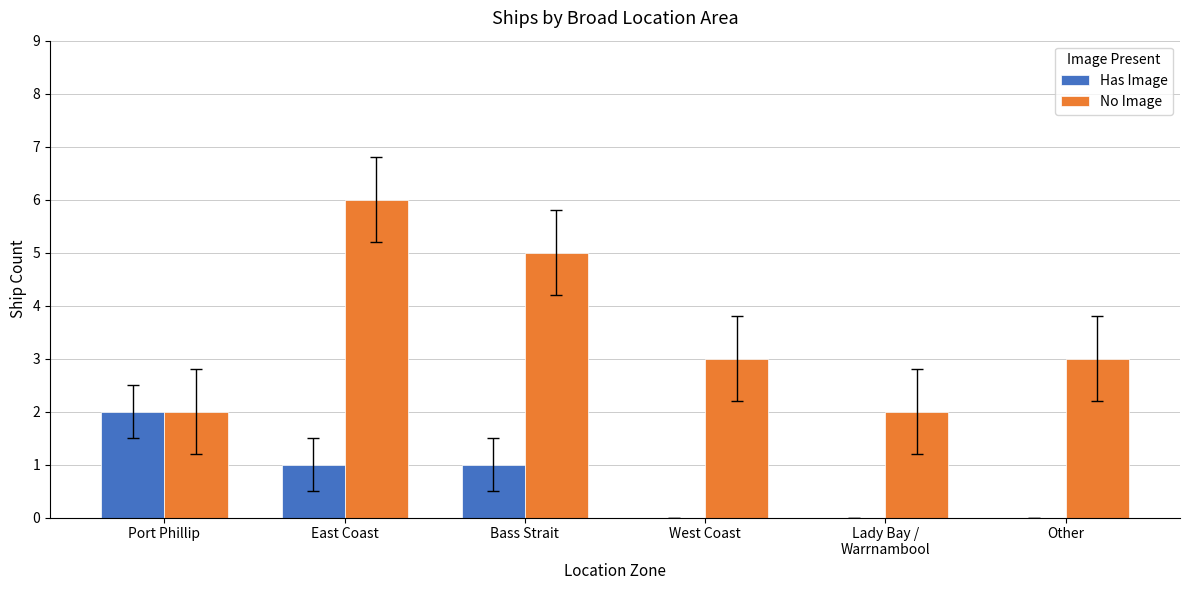

Where does the Has Image series first go above 1?

Port Phillip